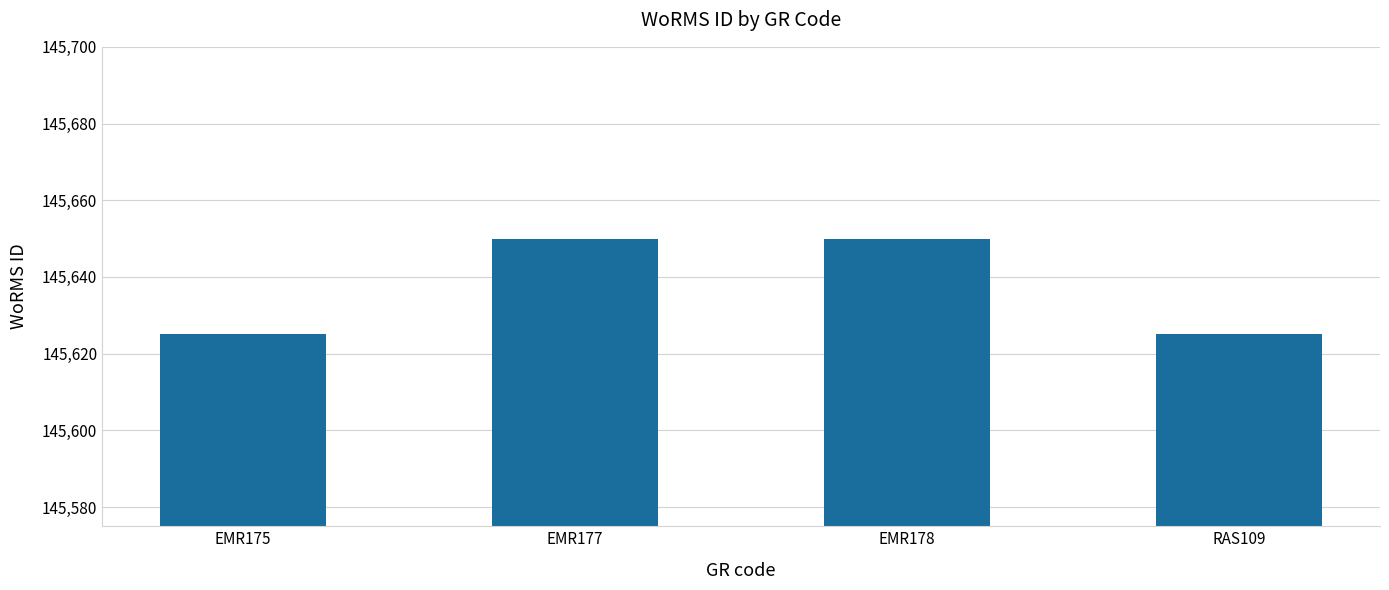

What is the maximum value shown in the chart?

145650